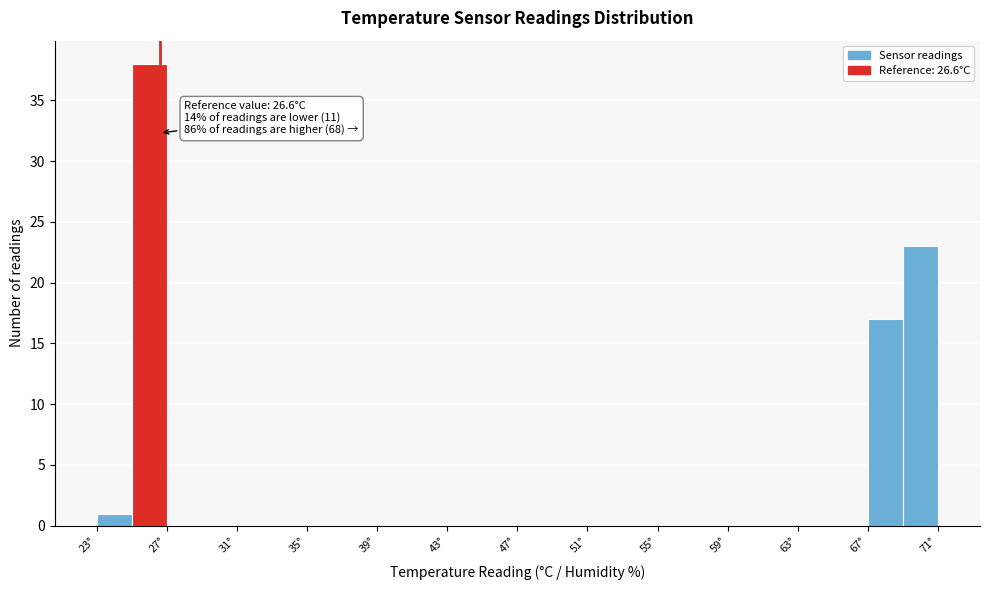

Over which range of the x-axis is the bar tallest?

25 to 27